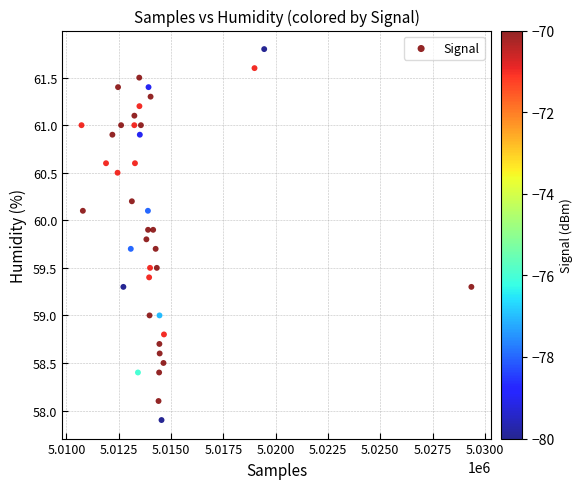

What is the range of Y values (max minus min)?

3.9